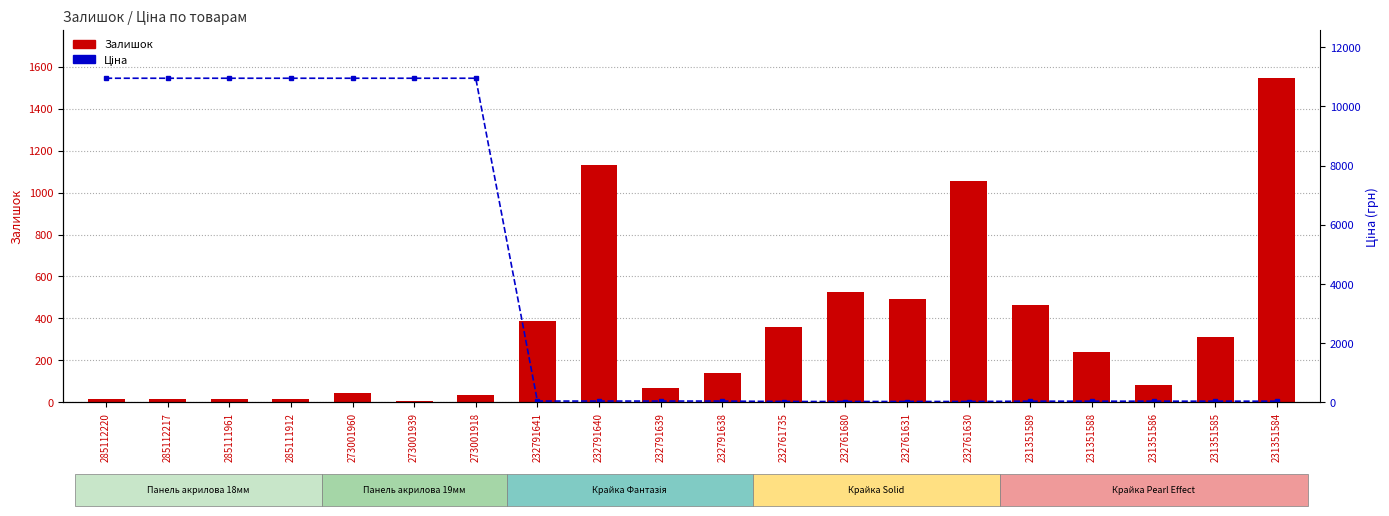

What is the sum of all Ціна values?

77124.7